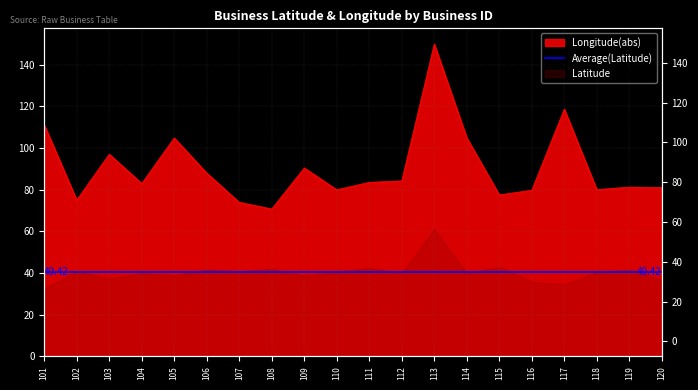

What is the approximate value at 103?

97.0